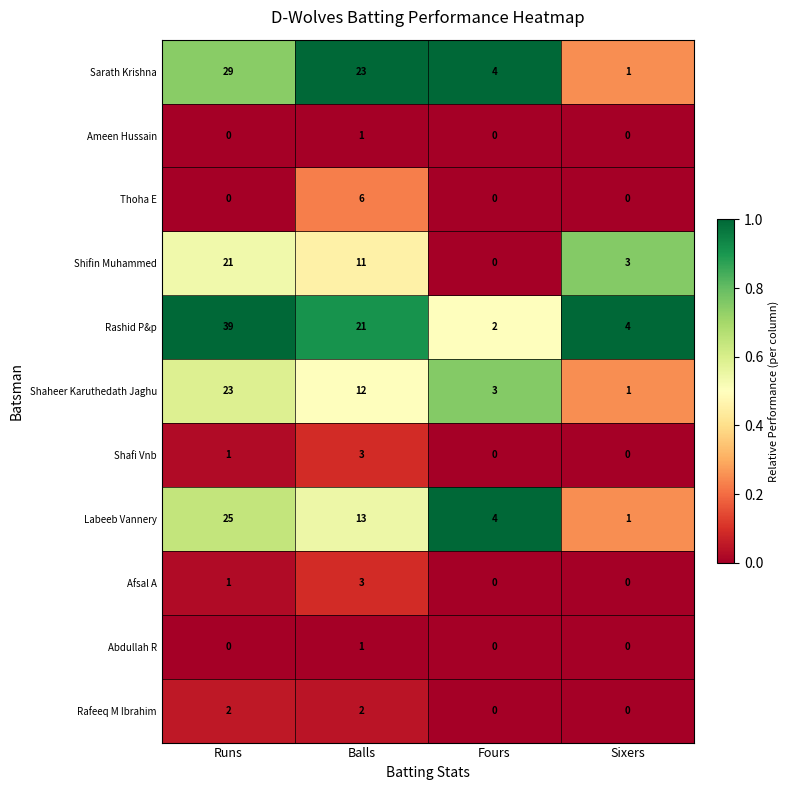

Rank the categories by Labeeb Vannery value from lowest to highest.

Sixers, Fours, Balls, Runs